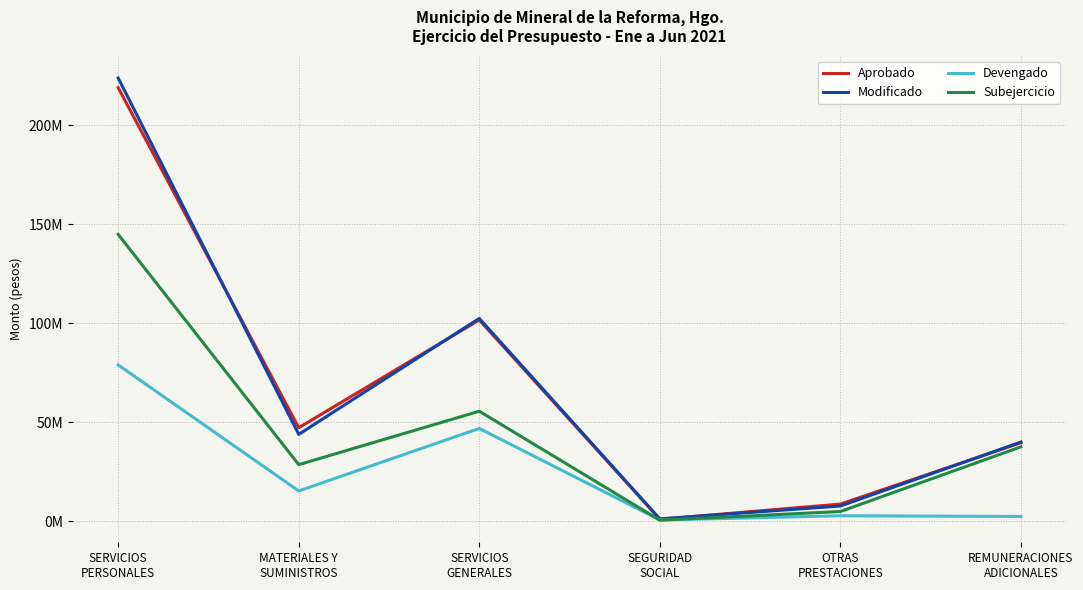

What is the label of the 5th point from the left?

OTRAS
PRESTACIONES